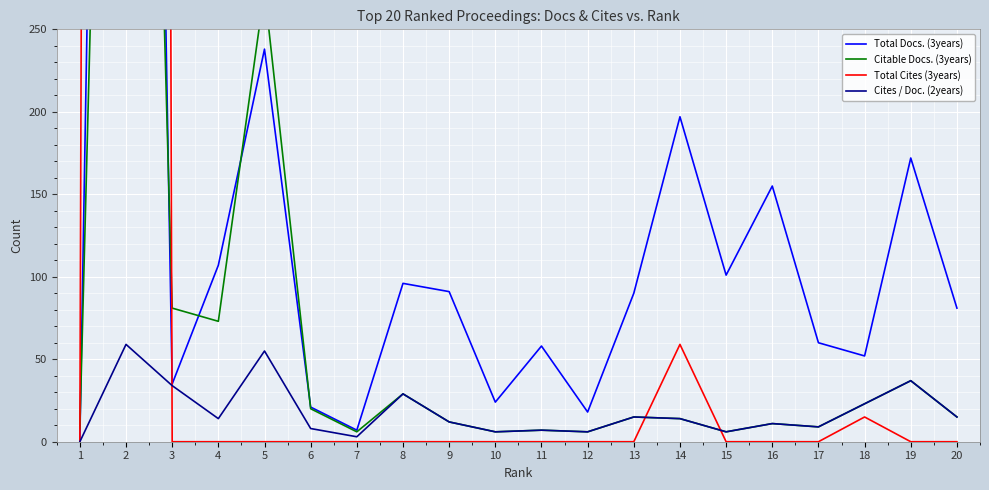

True or false: Total Docs. (3years) has a value of 139 at 20.

False